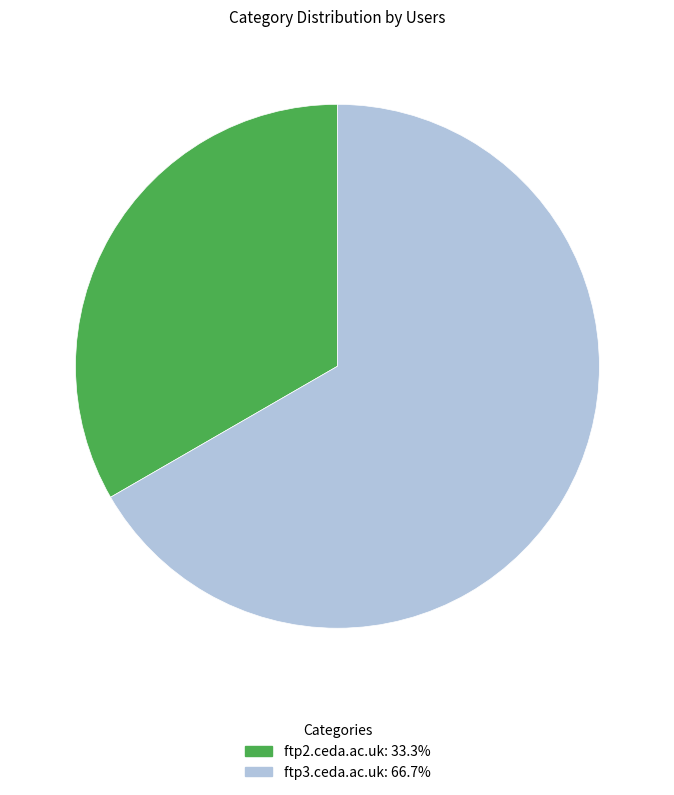

Is the sum of ftp3.ceda.ac.uk and ftp2.ceda.ac.uk greater than half?

Yes